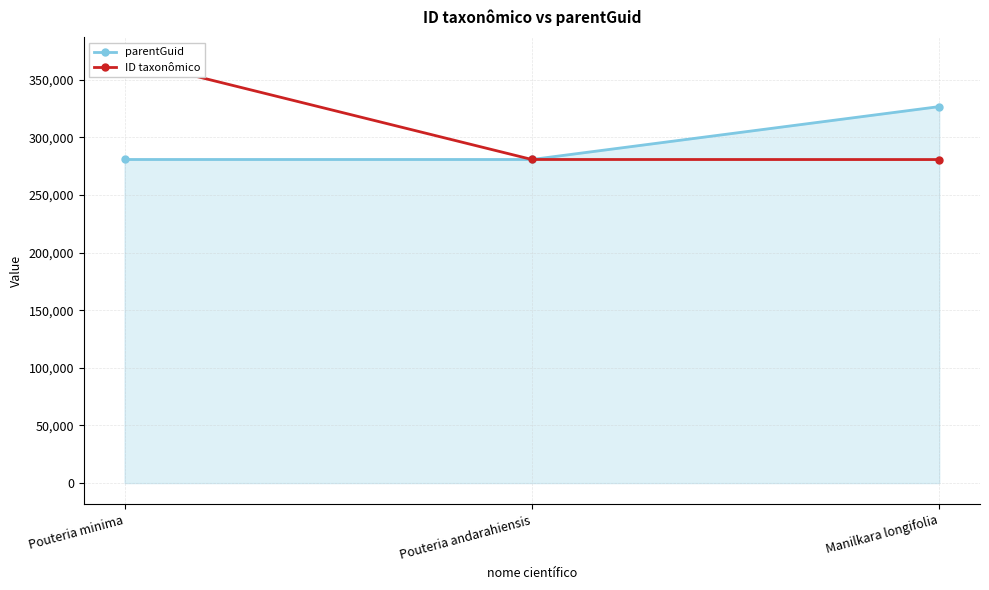

Which series has the largest total across all categories?

ID taxonômico